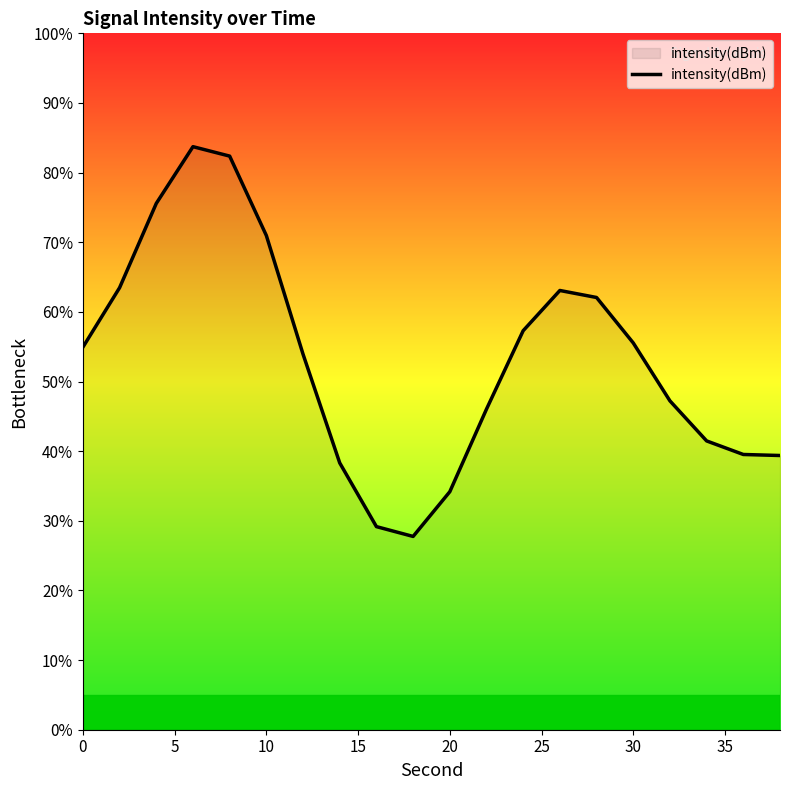

What is the maximum value shown in the chart?

83.7